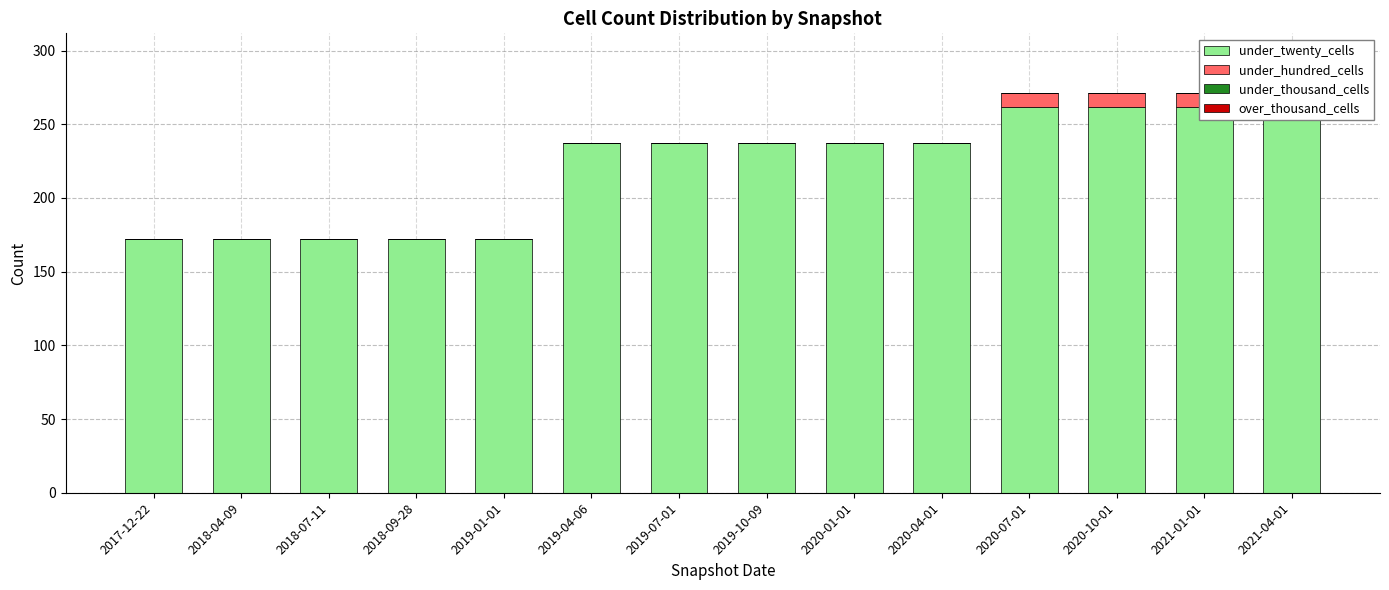

At which label does under_thousand_cells reach its peak?

2017-12-22